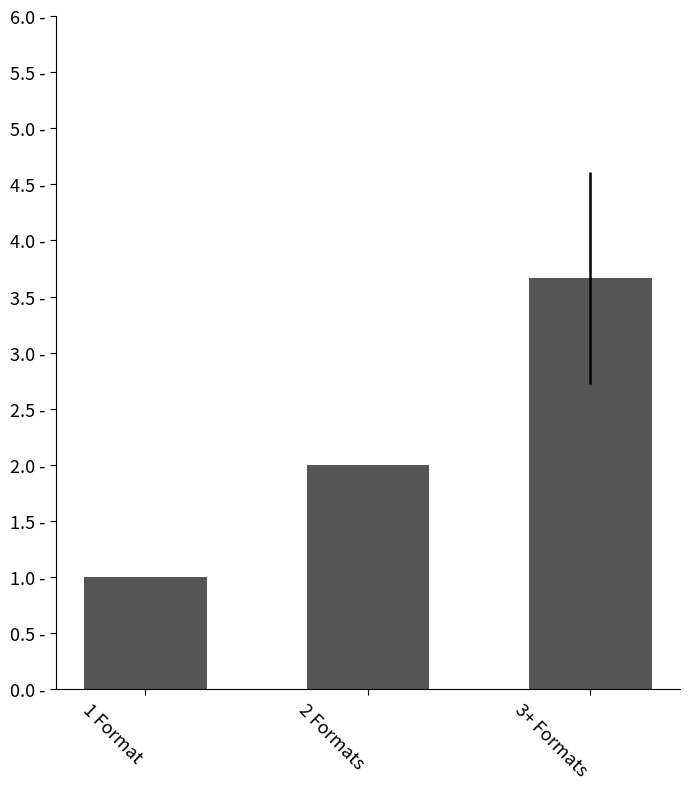

Rank the categories by value from highest to lowest.

3+ Formats, 2 Formats, 1 Format